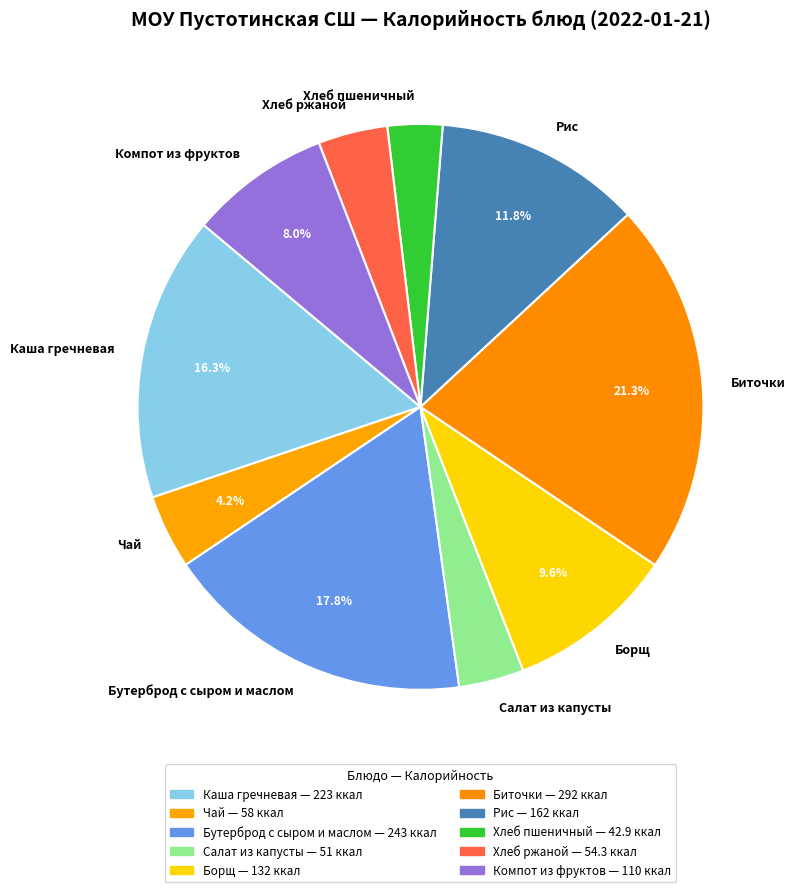

How many slices are in this pie chart?

10